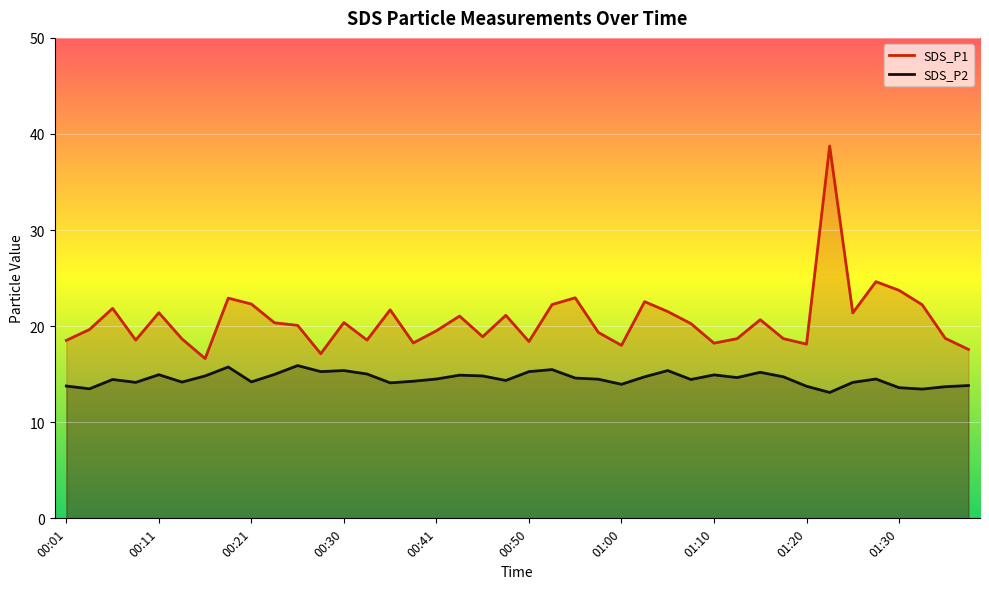

At which category is the sum across all series the highest?

01:22